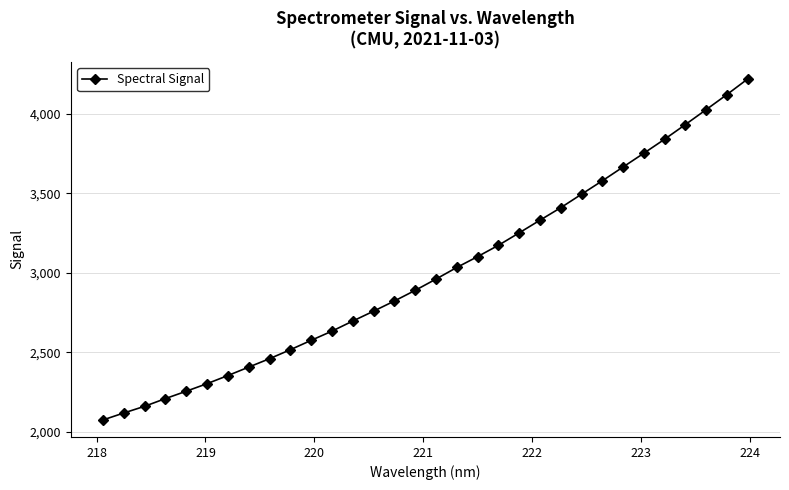

What is the sum of all values?

96160.3